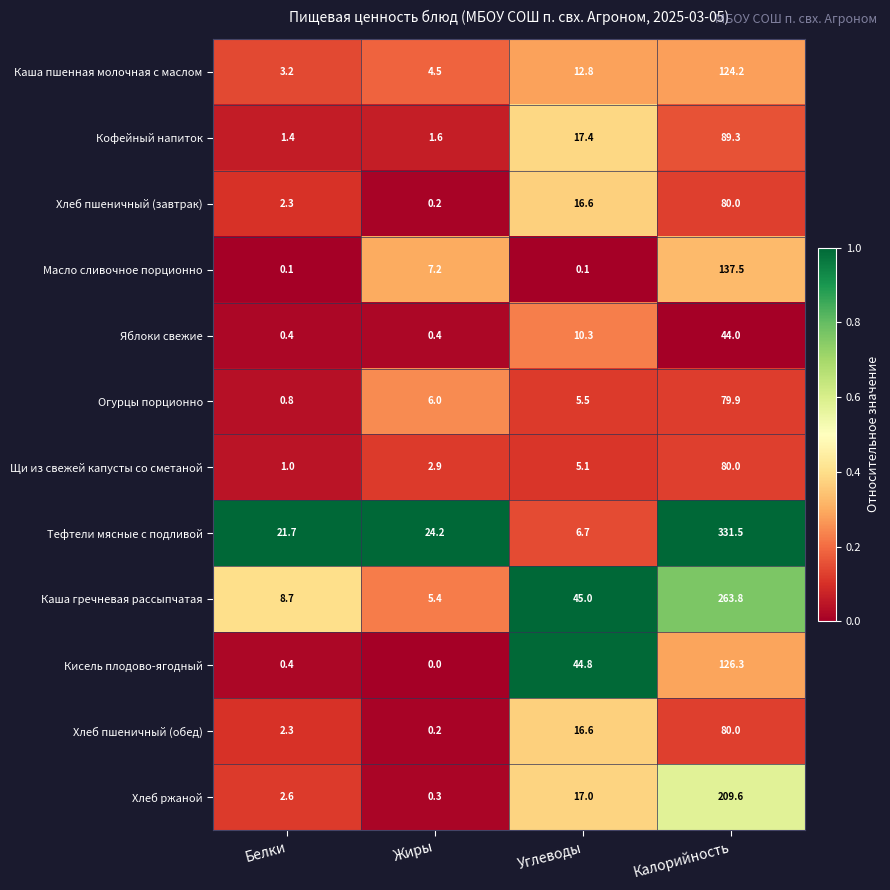

Which series changed the most between Жиры and Калорийность?

Тефтели мясные с подливой